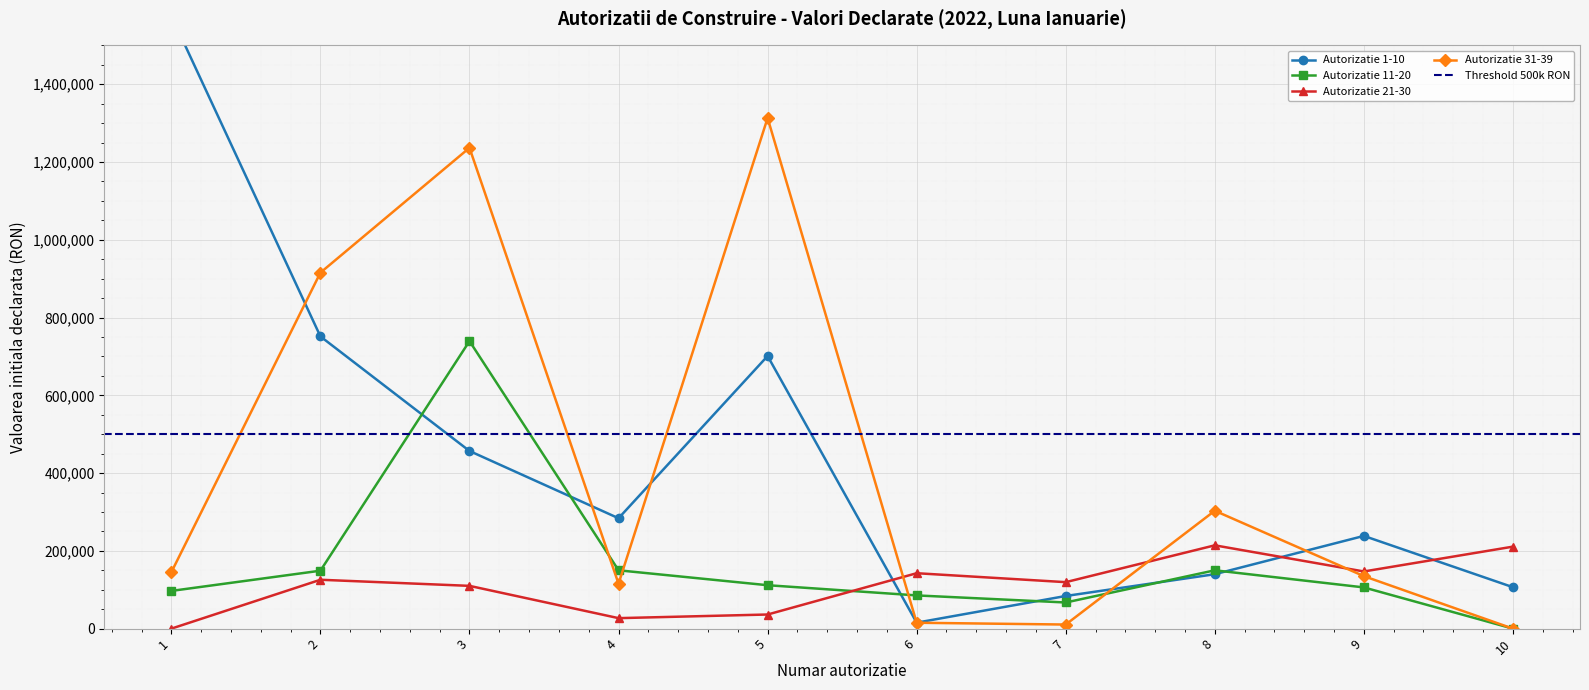

Is the value of Autorizatie 31-39 at 3 greater than the value of Autorizatie 1-10 at 4?

Yes